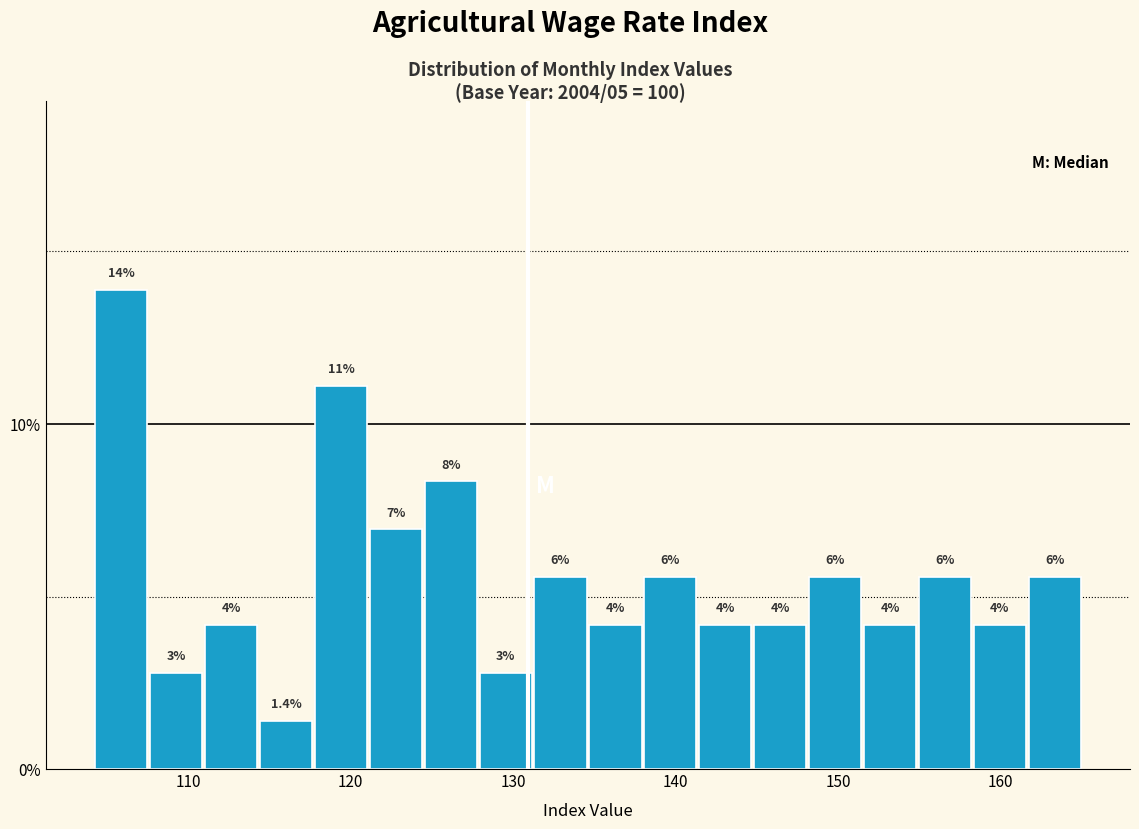

Around what value on the x-axis is the tallest bar? Give the approximate position of its centre, as read against the axis.

106